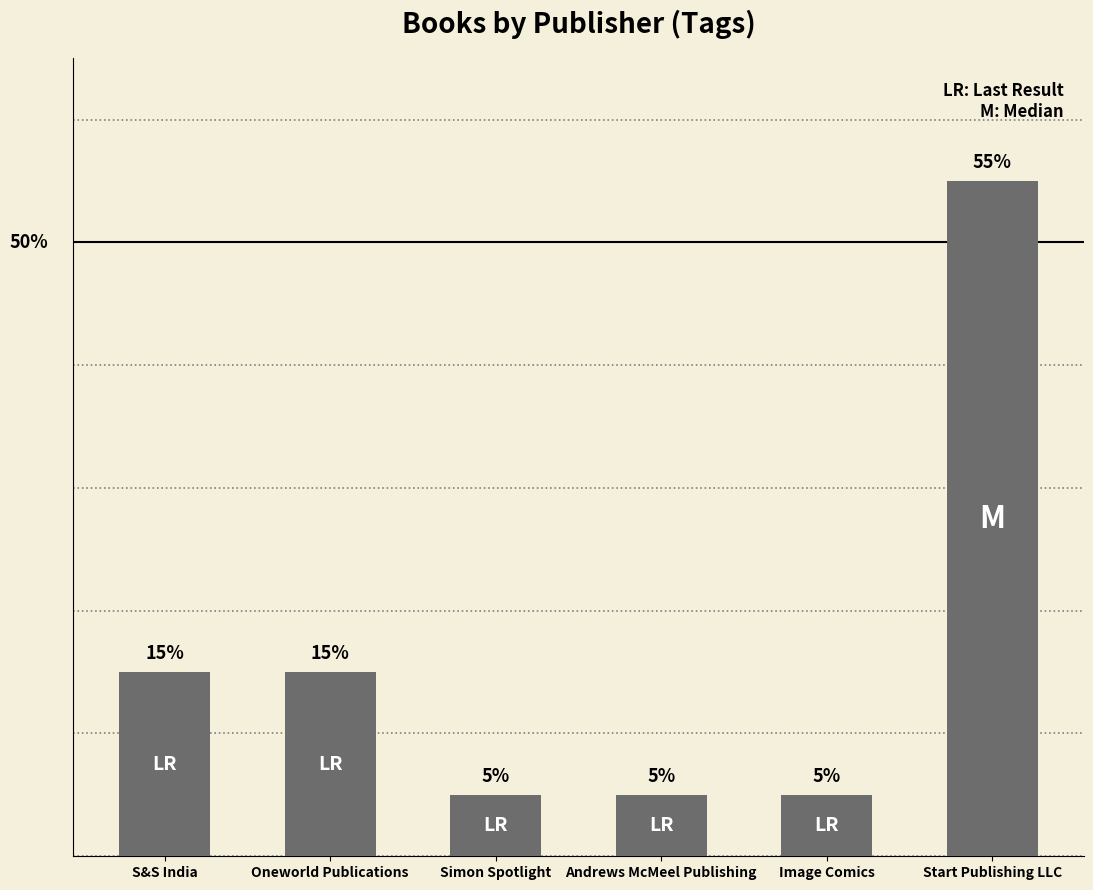

At which category does the chart reach its minimum across all series?

Simon Spotlight